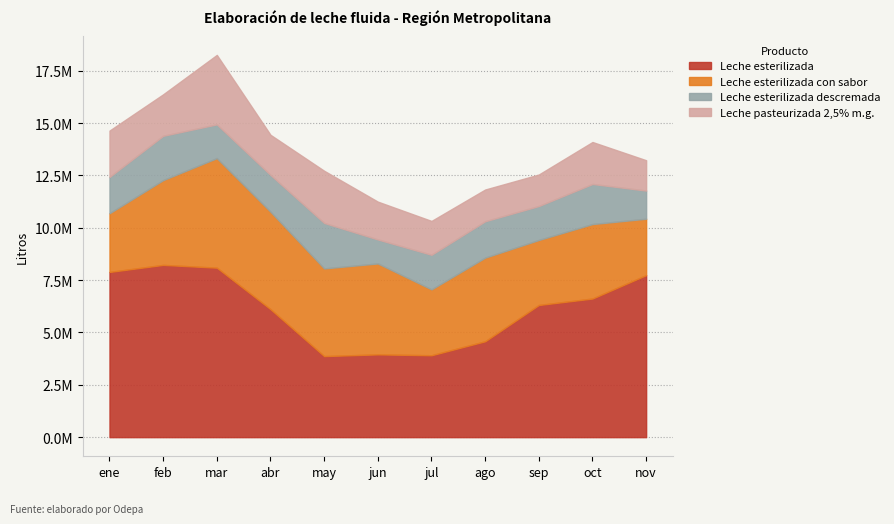

What is the sum of the Leche esterilizada con sabor values at abr and oct?

8210570